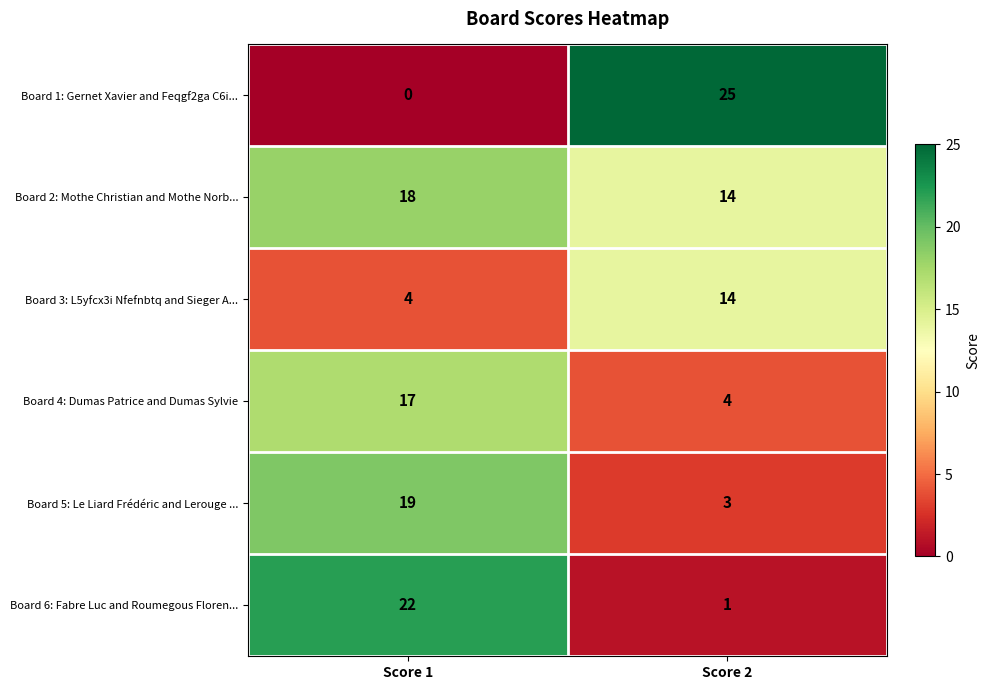

True or false: Board 6: Fabre Luc and Roumegous Floren... has a value of 22 at Score 1.

True